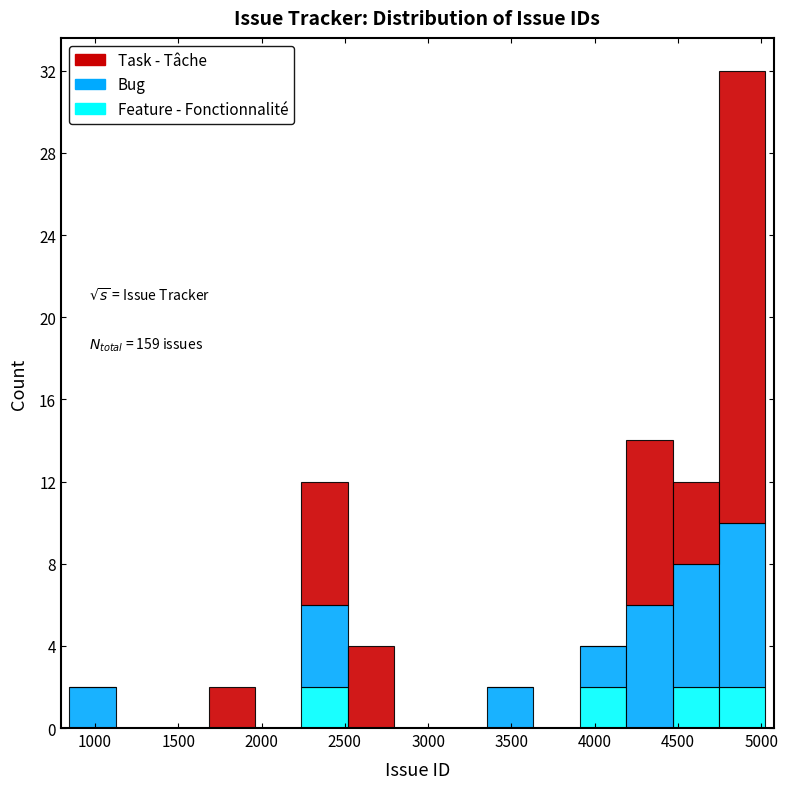

Which range on the x-axis has the tallest stacked bar (by total height)?

4750 to 5000